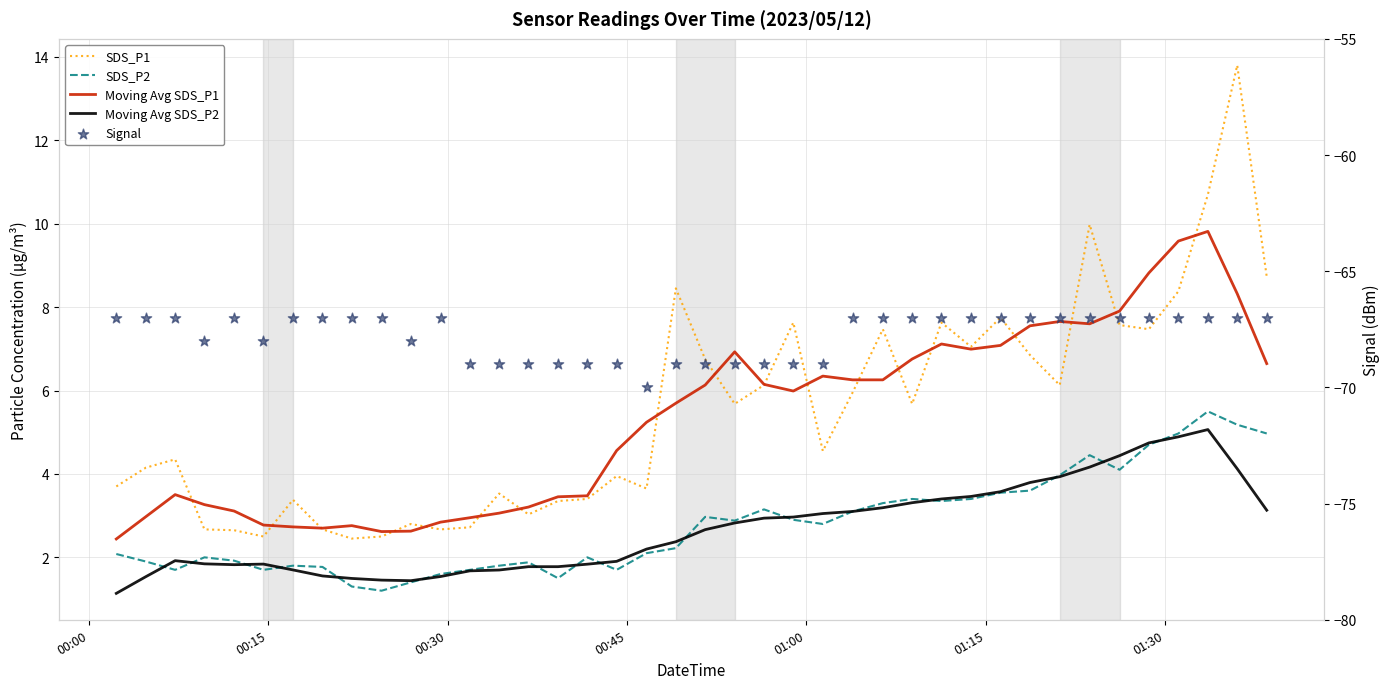

Which series reaches the minimum Y coordinate?

Signal